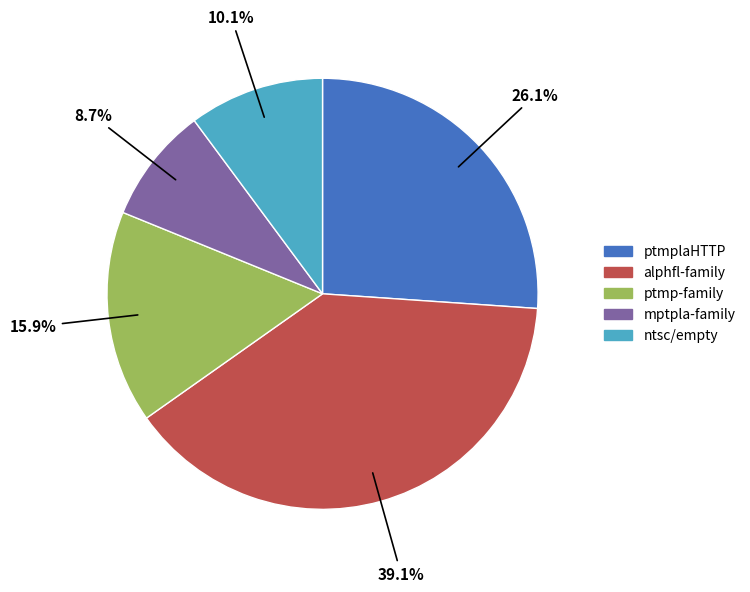

Is there any slice that represents more than half of the pie?

No